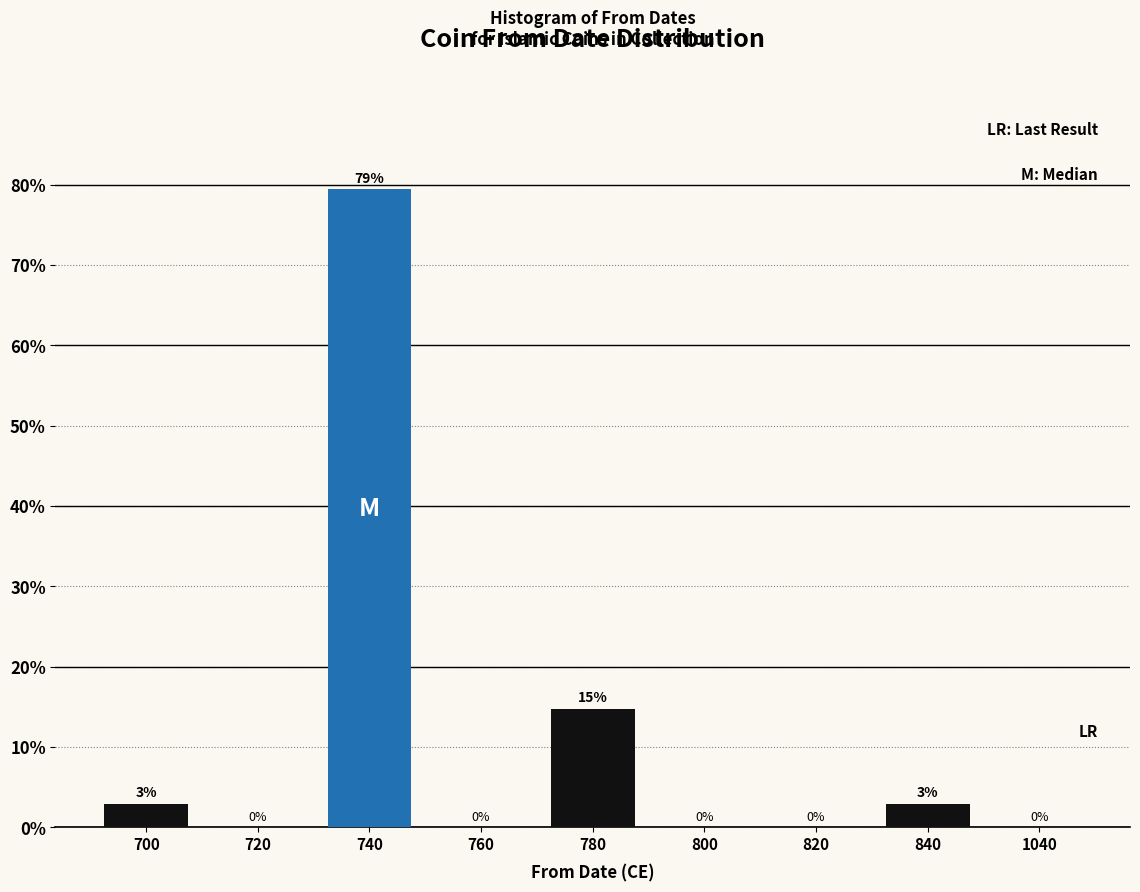

Where is the data nearest to the value 39?

780